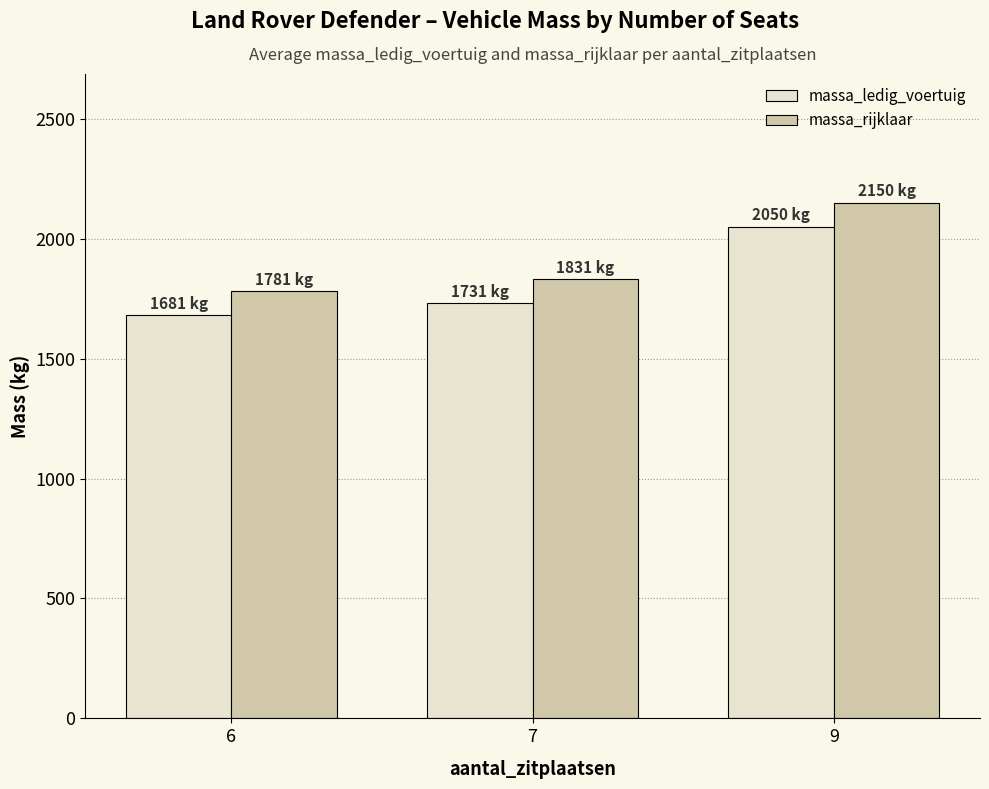

How many data points in massa_ledig_voertuig are less than 1731?

1